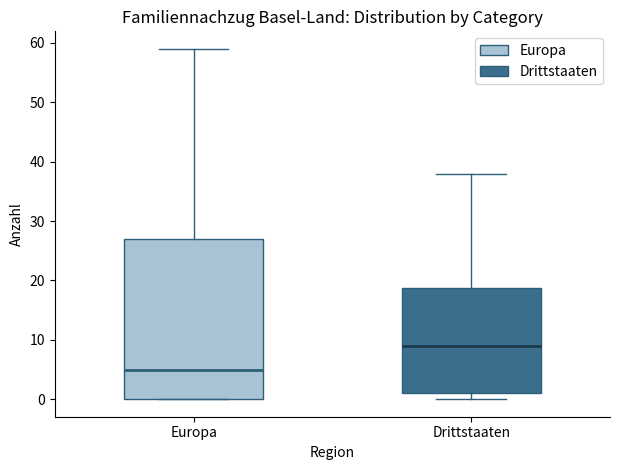

Reading left to right, transcribe this box plot: for each box, give where its median line is, the range the box spans, and where its two whiskers end, as read against the y-axis. The values are not printed on the chart, so give them approximately, as read against the axis.

Europa: median 5, box 0 to 27, whiskers 0 to 59
Drittstaaten: median 9, box 1 to 19, whiskers 0 to 38